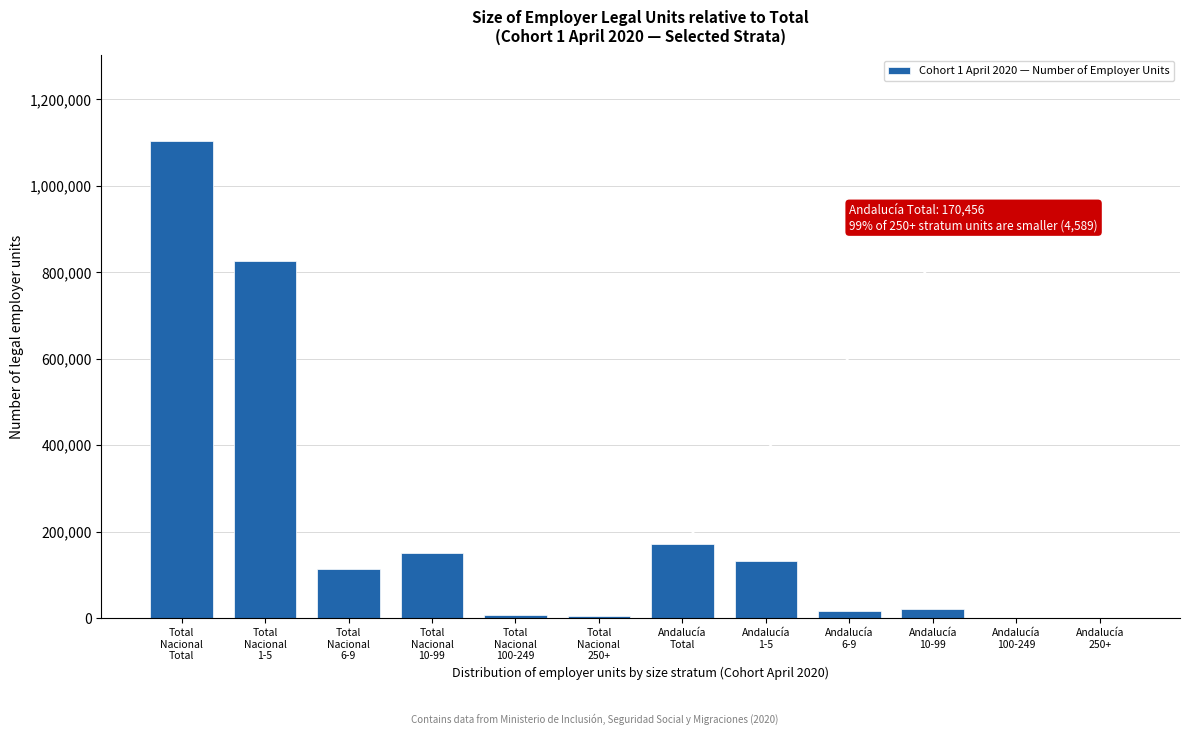

What is the maximum value shown in the chart?

1102738